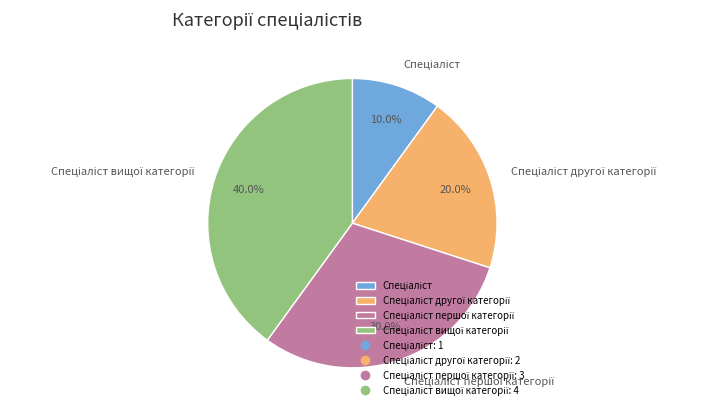

Is there a majority slice in this chart?

No